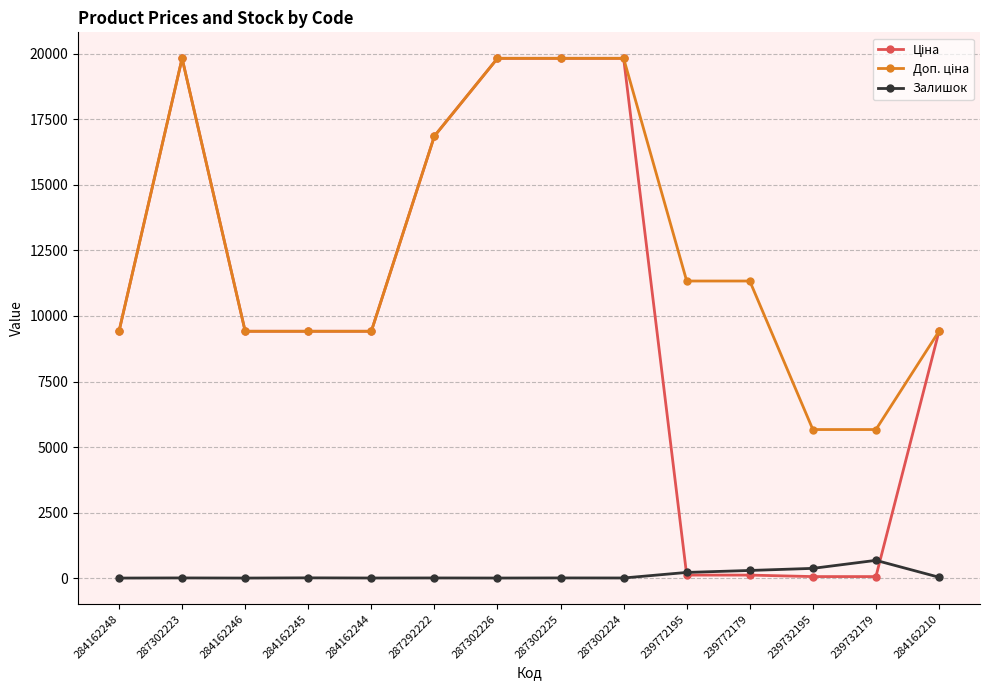

What is the difference between the highest and lowest values at 284162248?

9416.9